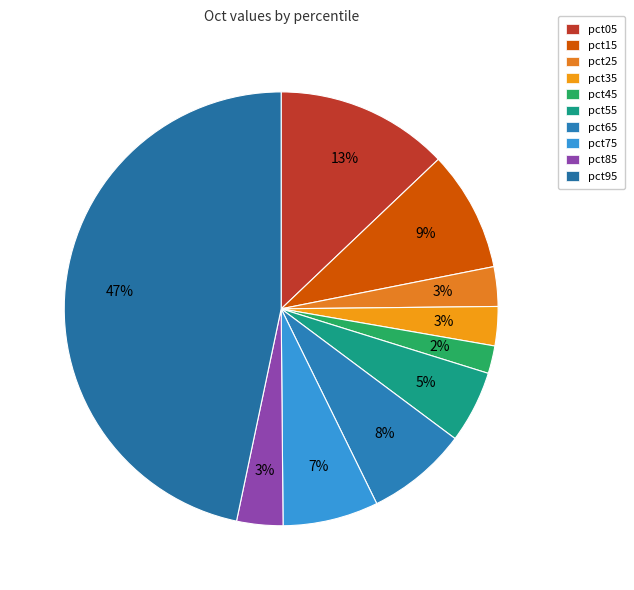

To the nearest percent, what is the difference between the largest and smallest slice percentages?

45%